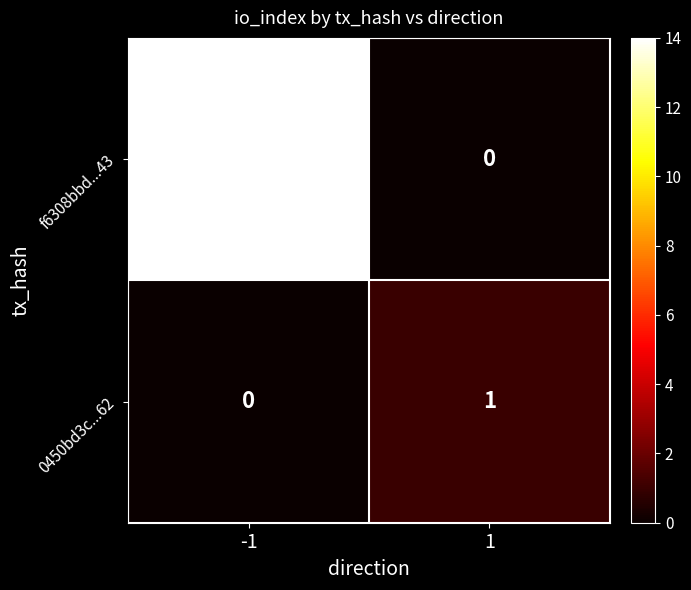

Which series has the widest spread of values?

f6308bbd...43